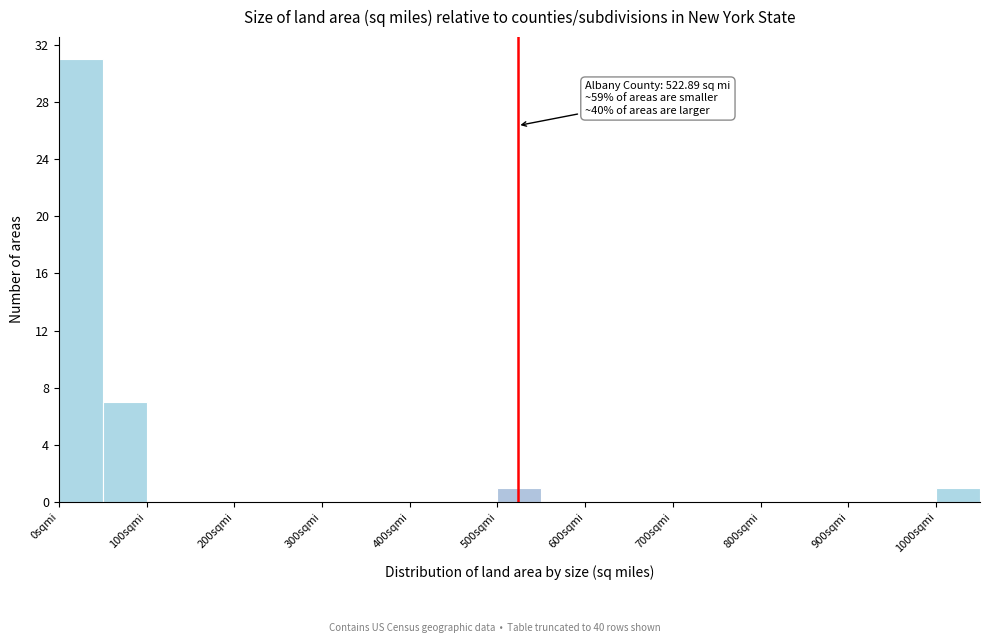

Which range on the x-axis has the tallest bar?

0 to 50